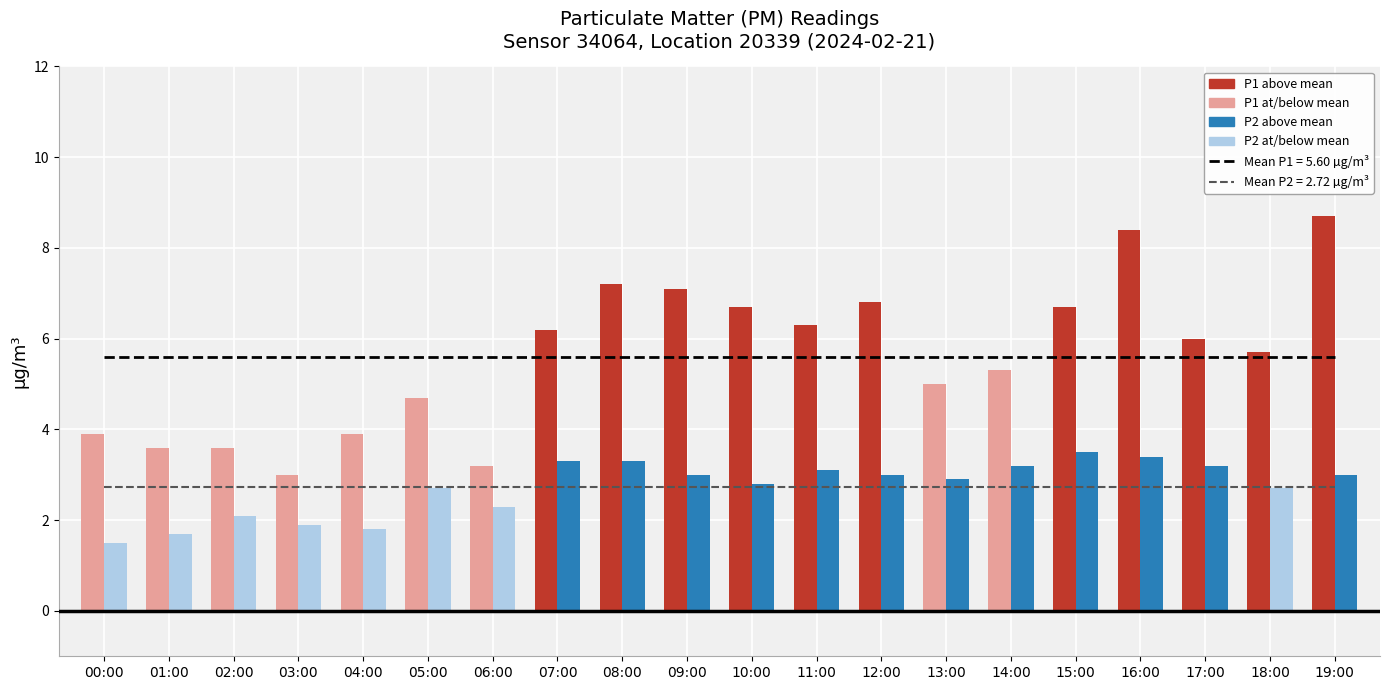

Which category has the highest value in the Mean P1 (5.60 µg/m³) series?

00:00